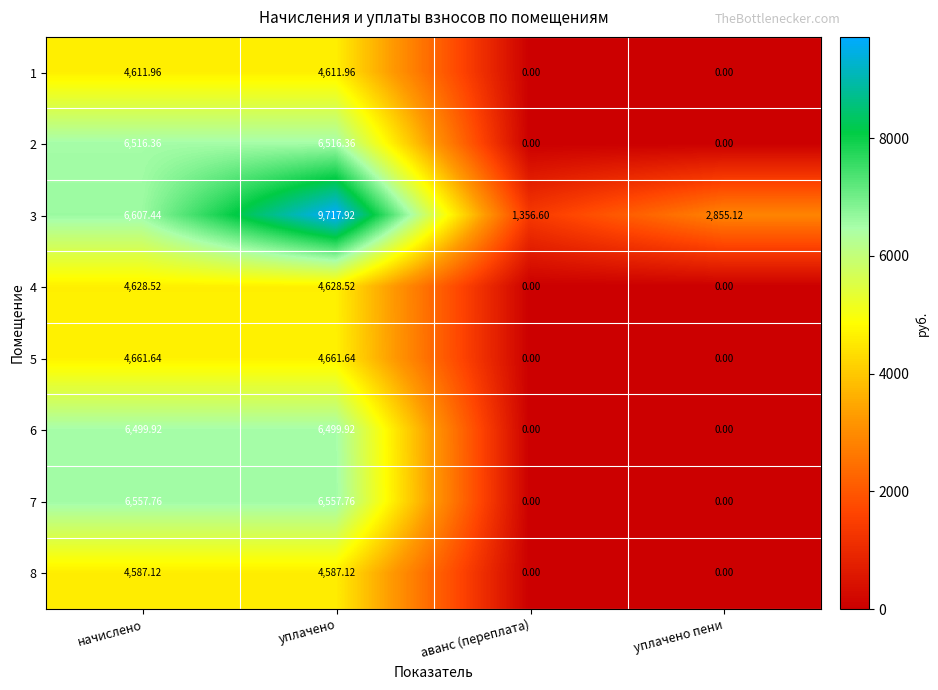

Is the value of 6 at уплачено greater than the value of 2 at начислено?

No